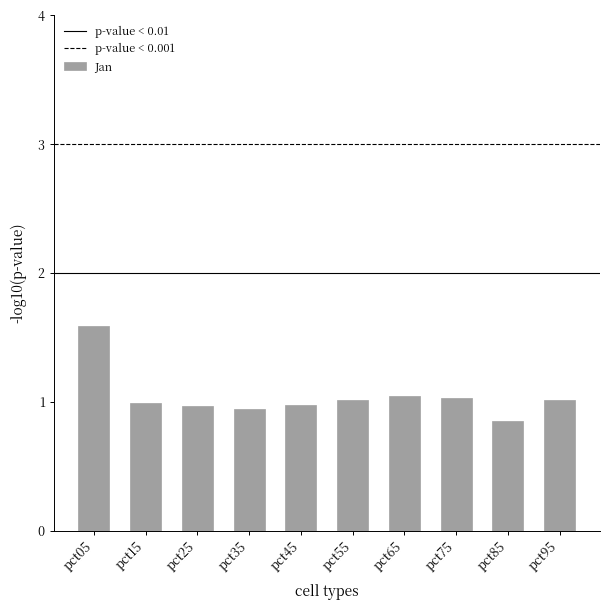

The value at pct65 is 0.3. True or false?

False